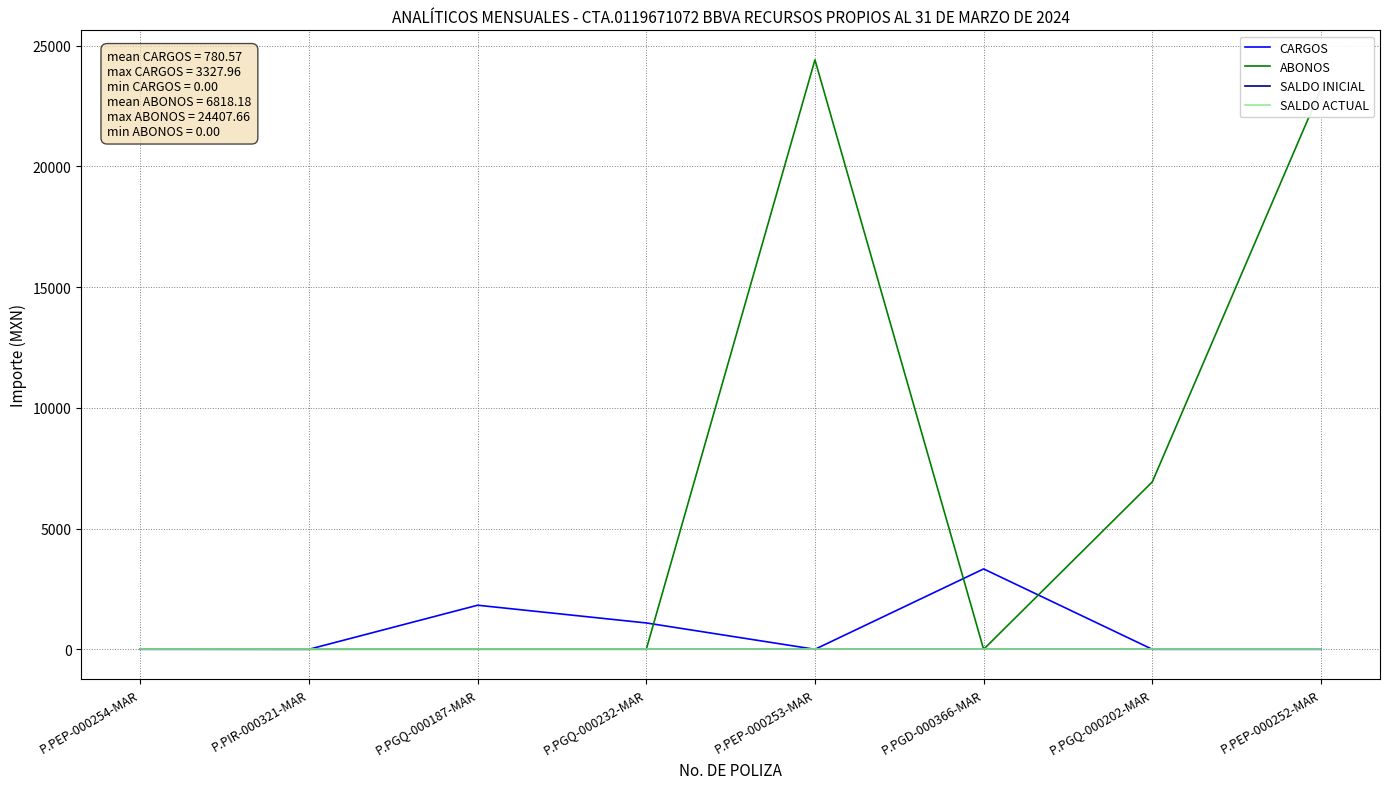

Does the chart have visible grid lines?

Yes